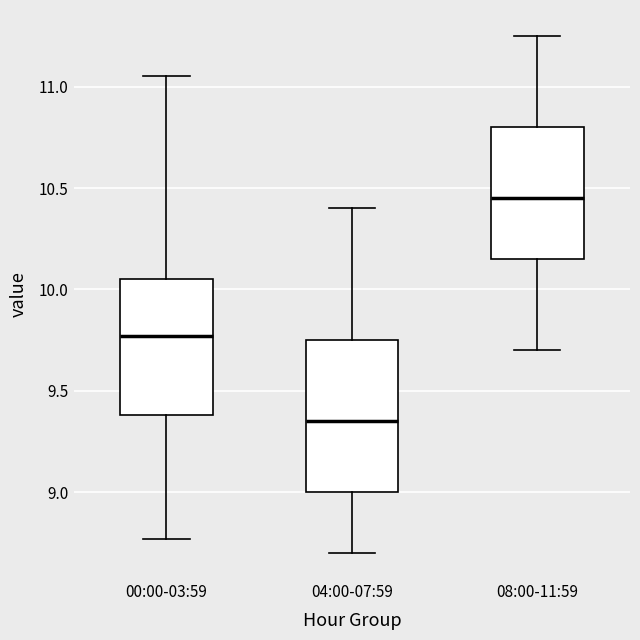

Where does the upper whisker of the box for 04:00-07:59 end on the y-axis? The values are not printed on the chart, so give them approximately, as read against the axis.

10.40